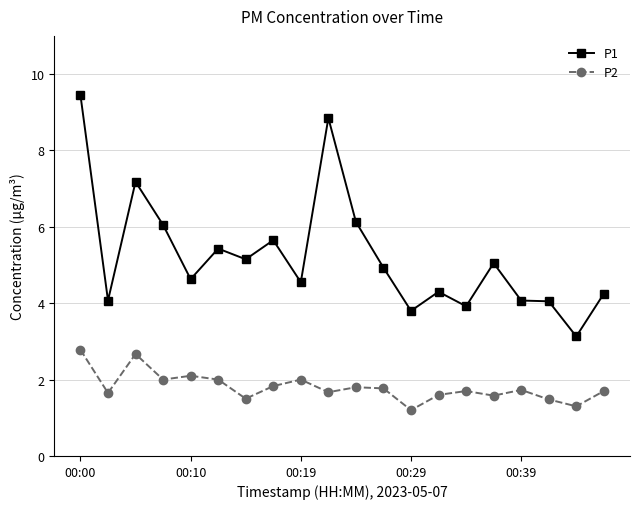

True or false: P1 and P2 intersect in this chart.

False